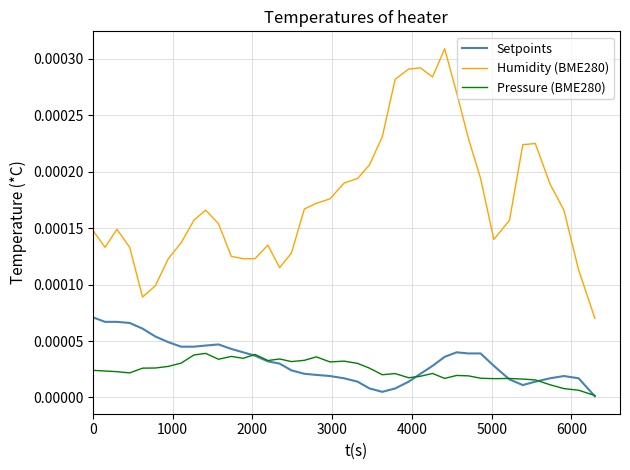

Which series has the largest total across all categories?

Humidity (BME280)